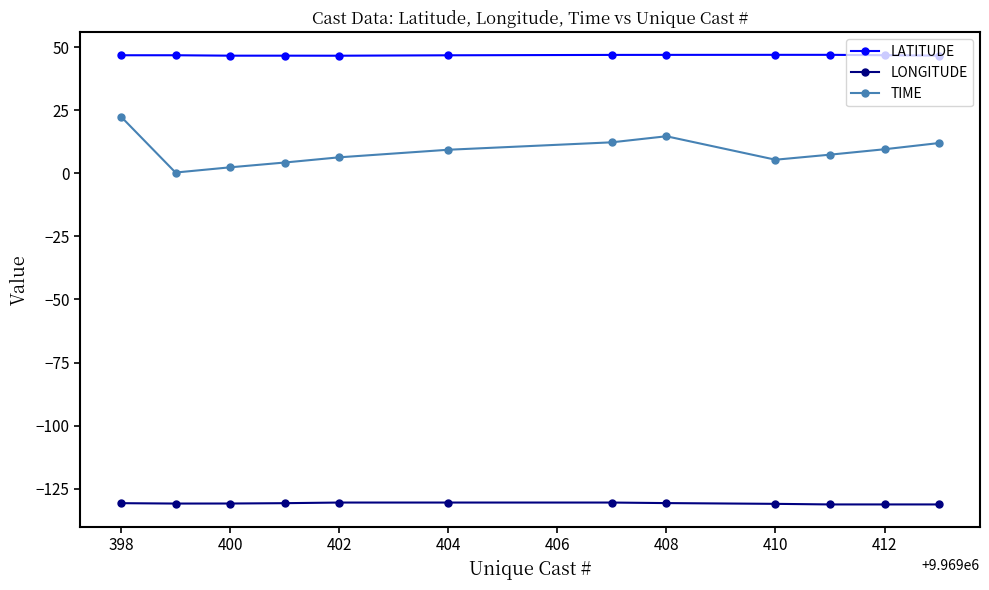

What is the value of the LATITUDE point at the 4th from the left?

46.7